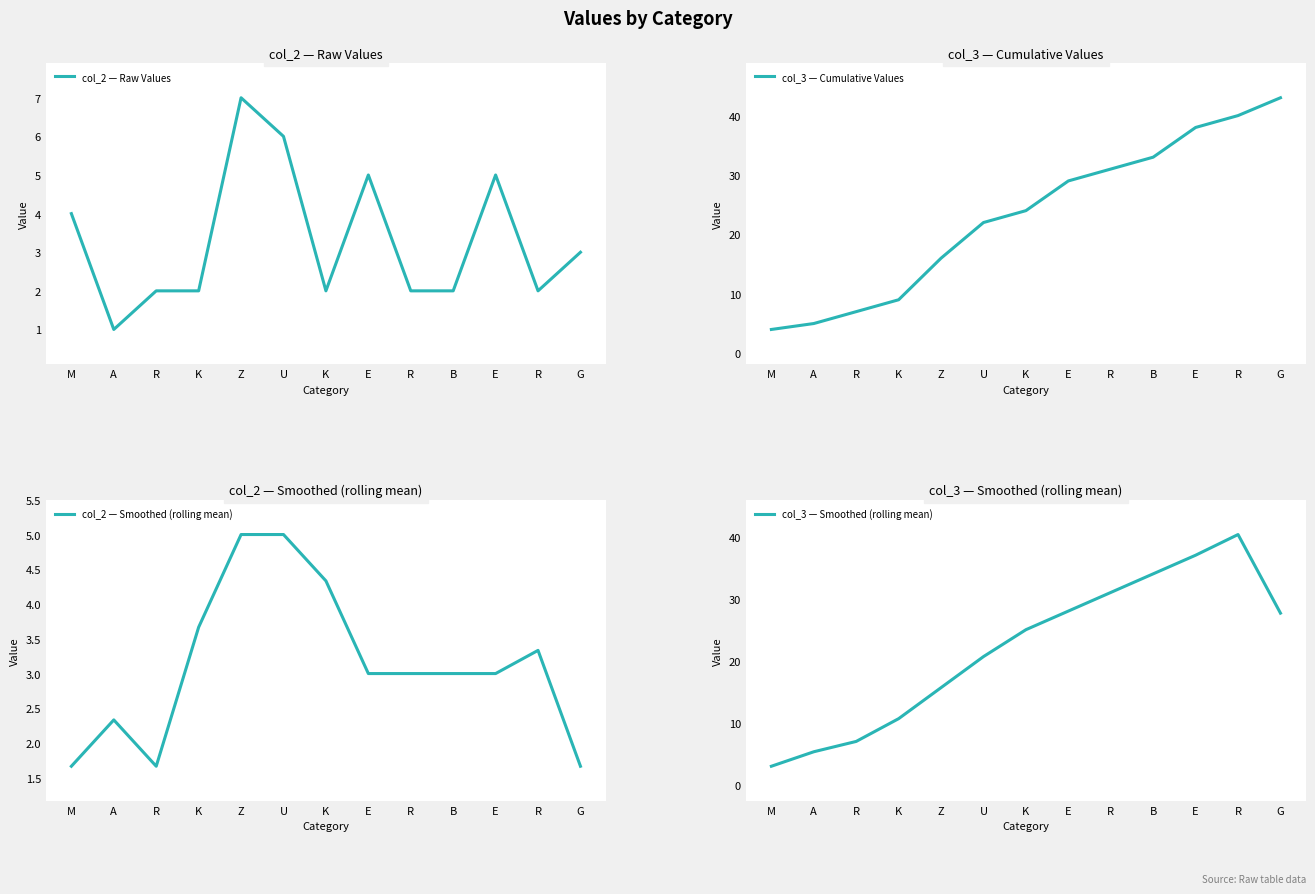

What is the sum of the col_2 — Raw Values values at G and B?

5